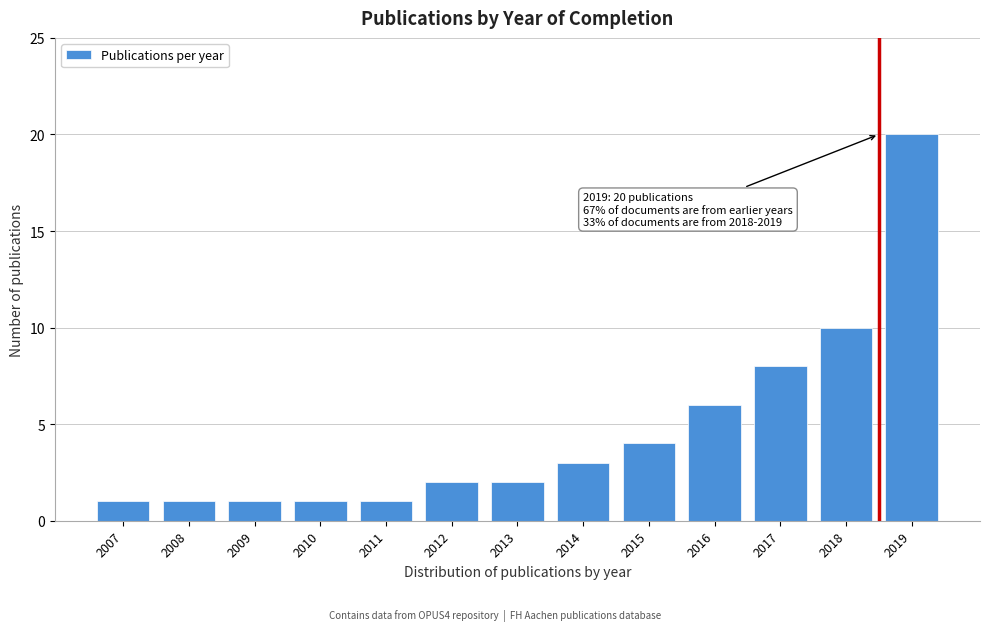

Reading right to left, transcribe all the data shown in this chart.

2019=20	2018=10	2017=8	2016=6	2015=4	2014=3	2013=2	2012=2	2011=1	2010=1	2009=1	2008=1	2007=1